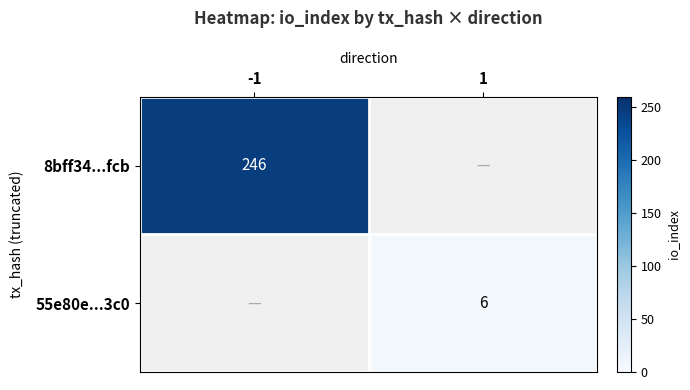

Is it true that 8bff34...fcb equals 246 at -1?

True